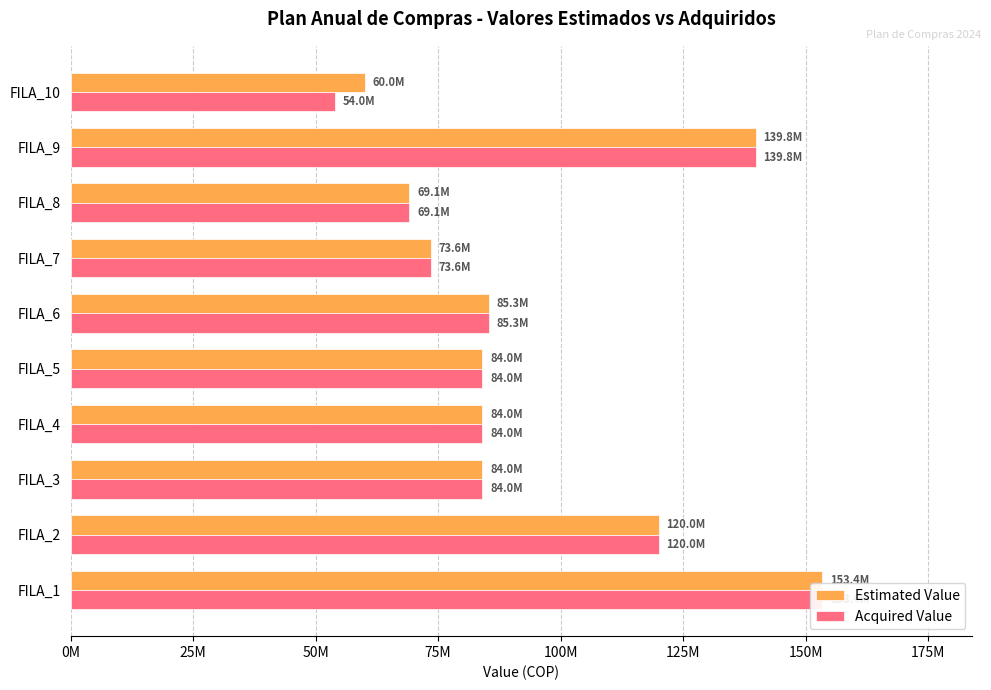

Between FILA_9 and FILA_4, which is larger?

FILA_9